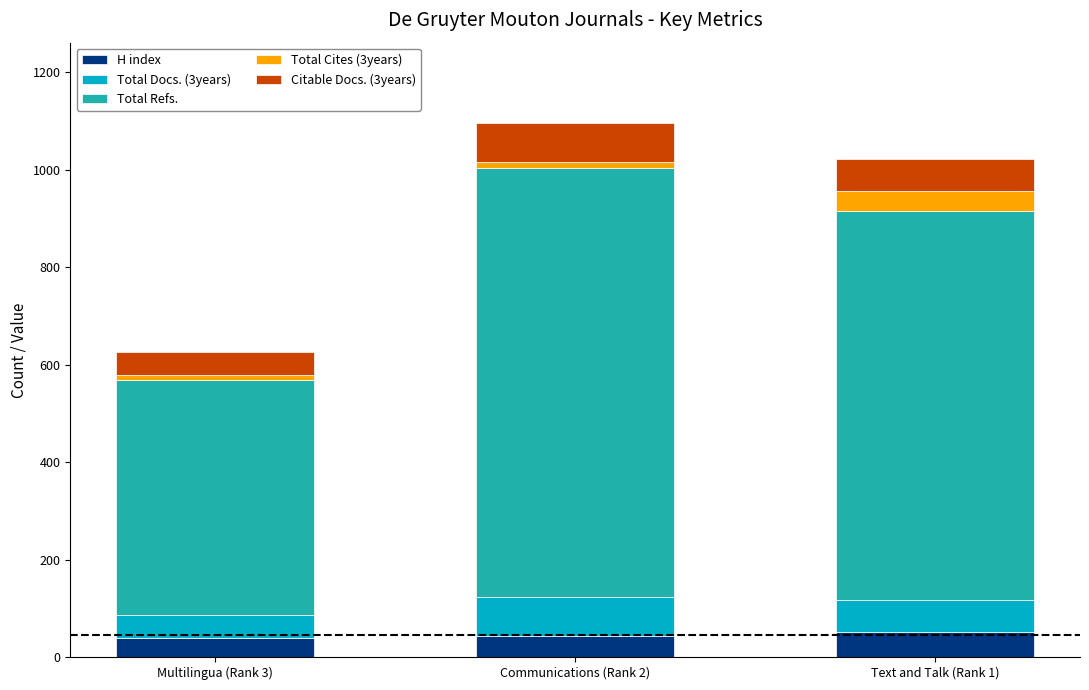

What is the highest value of the H index series?

52